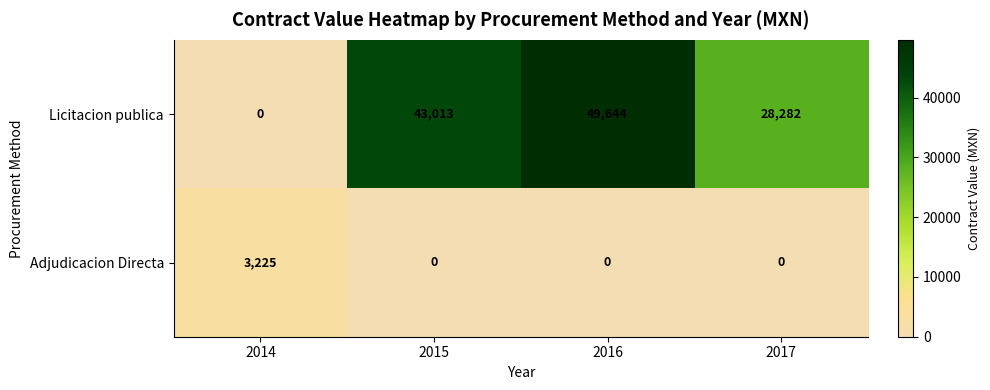

Reading left to right, transcribe all the data shown in this chart.

Licitacion publica: 0	43013	49644	28282
Adjudicacion Directa: 3225	0	0	0